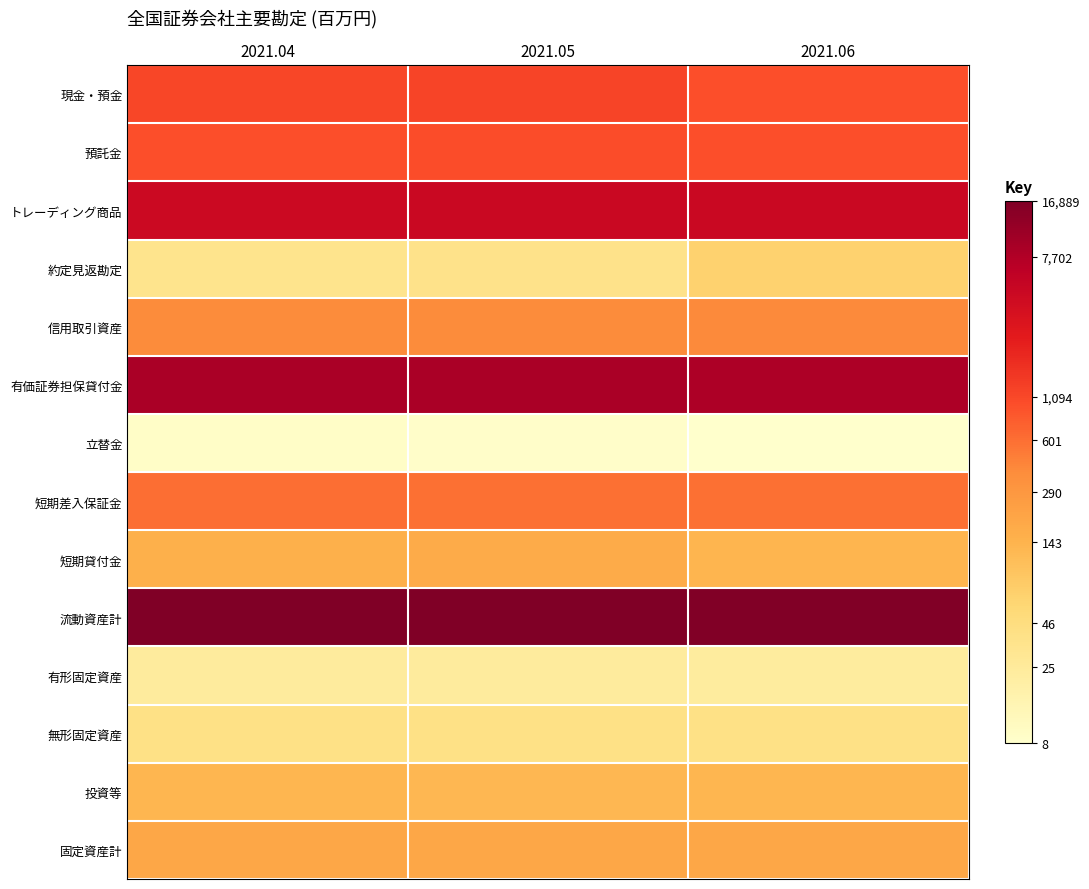

Reading left to right, list all the values displayed in this chart.

現金・預金: 2021.04=16.2	2021.05=16.3	2021.06=16.1
預託金: 2021.04=16.1	2021.05=16.1	2021.06=16.1
トレーディング商品: 2021.04=17.6	2021.05=17.7	2021.06=17.7
約定見返勘定: 2021.04=12.7	2021.05=12.8	2021.06=13.4
信用取引資産: 2021.04=15.2	2021.05=15.2	2021.06=15.2
有価証券担保貸付金: 2021.04=18.3	2021.05=18.3	2021.06=18.2
立替金: 2021.04=11.5	2021.05=11.4	2021.06=11.4
短期差入保証金: 2021.04=15.6	2021.05=15.6	2021.06=15.6
短期貸付金: 2021.04=14.2	2021.05=14.4	2021.06=14.1
流動資産計: 2021.04=18.9	2021.05=18.9	2021.06=18.9
有形固定資産: 2021.04=12.4	2021.05=12.4	2021.06=12.4
無形固定資産: 2021.04=12.9	2021.05=12.9	2021.06=12.9
投資等: 2021.04=14.1	2021.05=14.1	2021.06=14.1
固定資産計: 2021.04=14.5	2021.05=14.5	2021.06=14.5